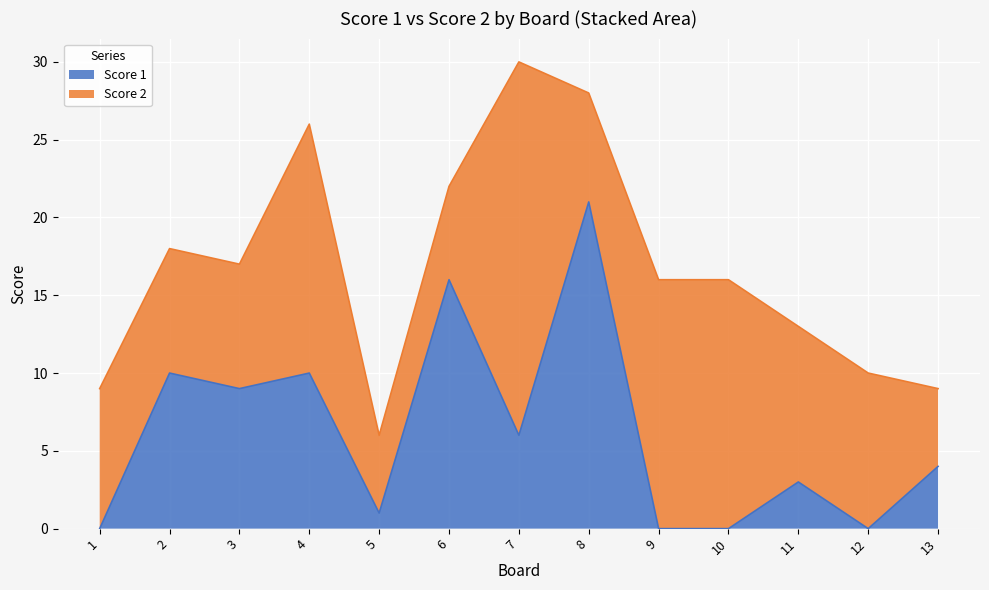

Where is the first local maximum?

2